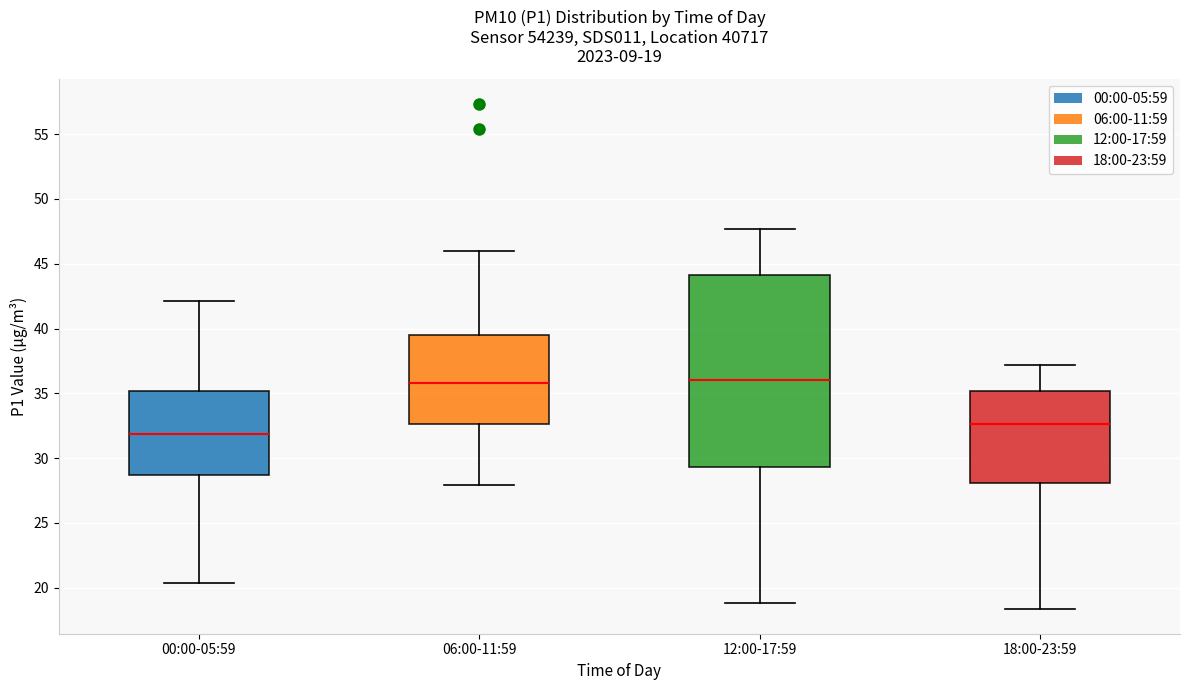

Comparing the boxes themselves (not the whiskers), which one is the tallest?

12:00-17:59